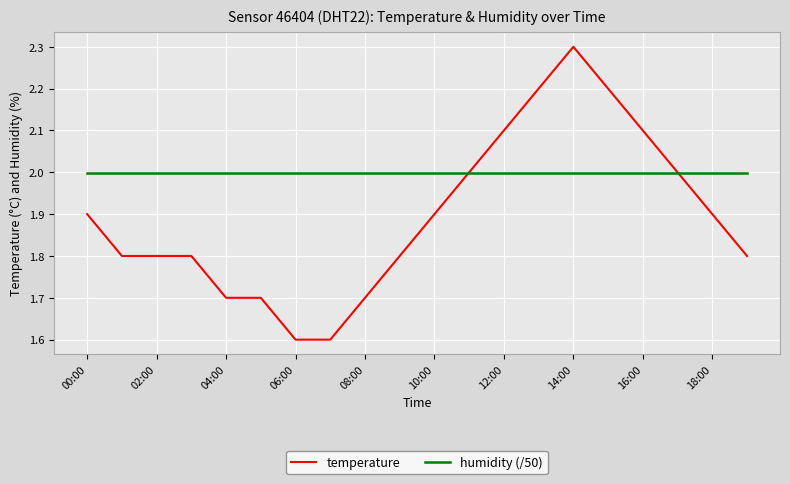

Which series has the largest total across all categories?

humidity (/50)